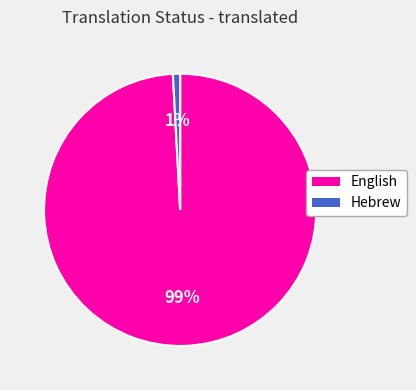

Do Hebrew and English together represent more than half of the pie?

Yes